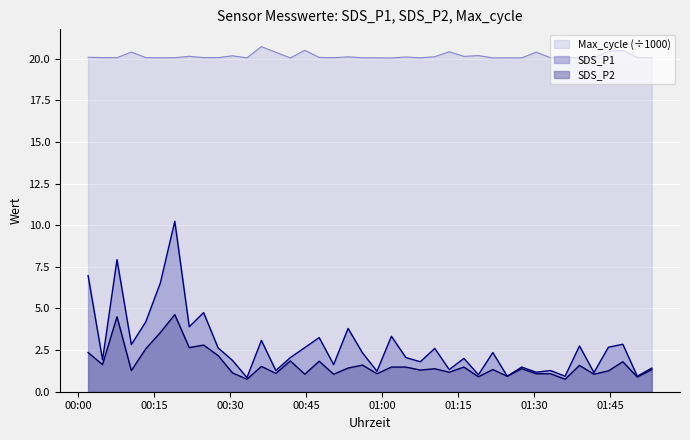

Which series has the largest total across all categories?

Max_cycle (÷1000)